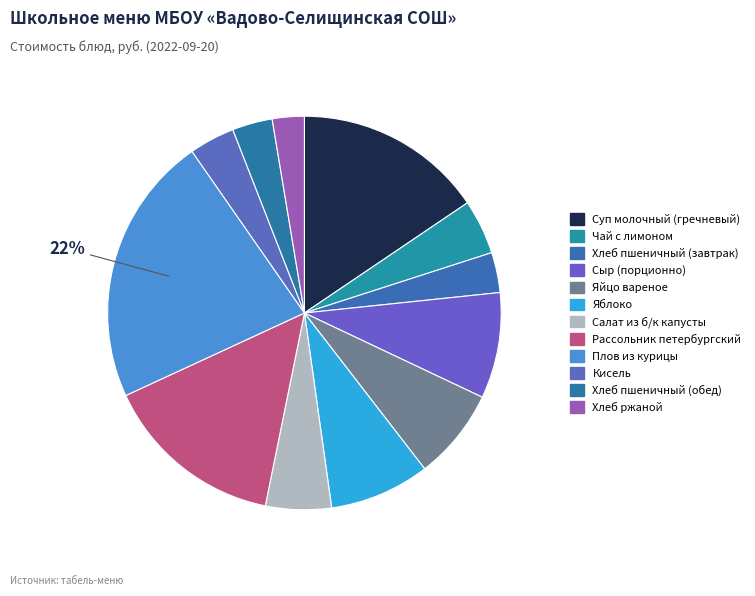

To the nearest percent, what is the difference between the Кисель and Хлеб ржаной slice percentages?

1%